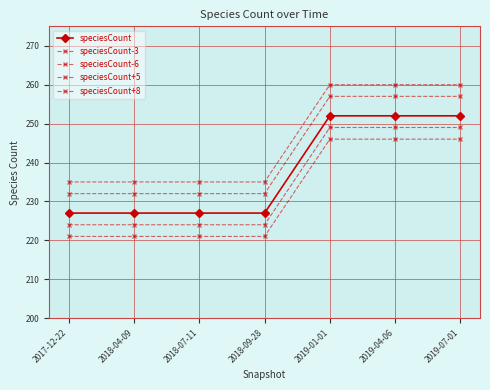

Reading left to right, extract all data points from this chart.

speciesCount: 227	227	227	227	252	252	252
speciesCount-3: 224	224	224	224	249	249	249
speciesCount-6: 221	221	221	221	246	246	246
speciesCount+5: 232	232	232	232	257	257	257
speciesCount+8: 235	235	235	235	260	260	260